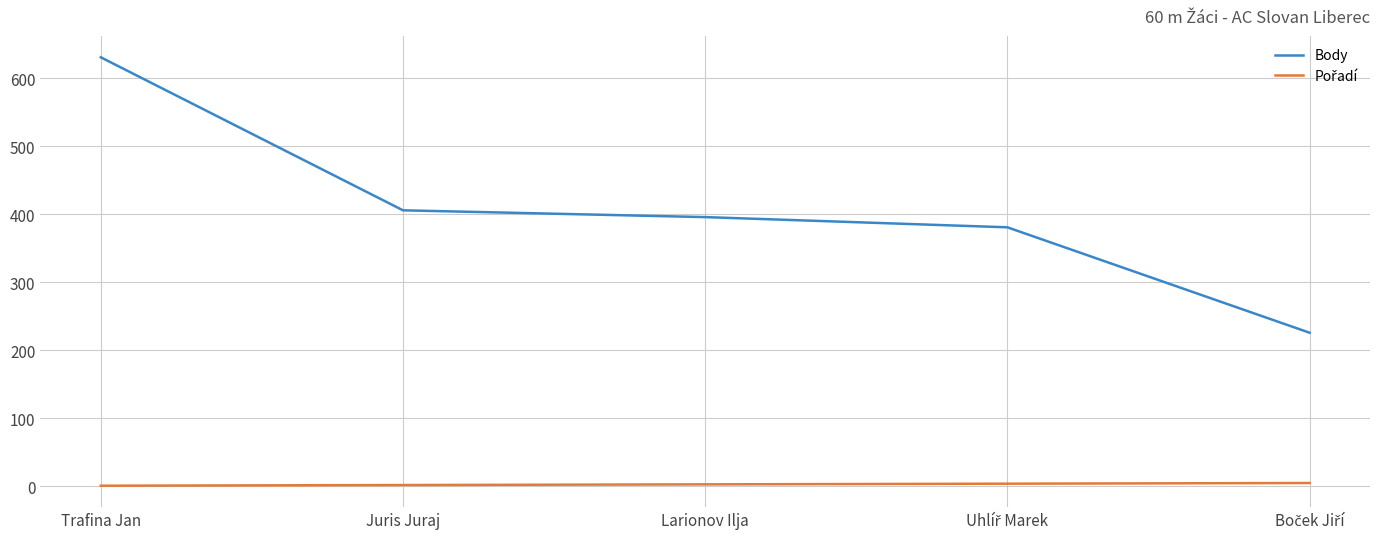

At which category is the sum across all series the highest?

Trafina Jan